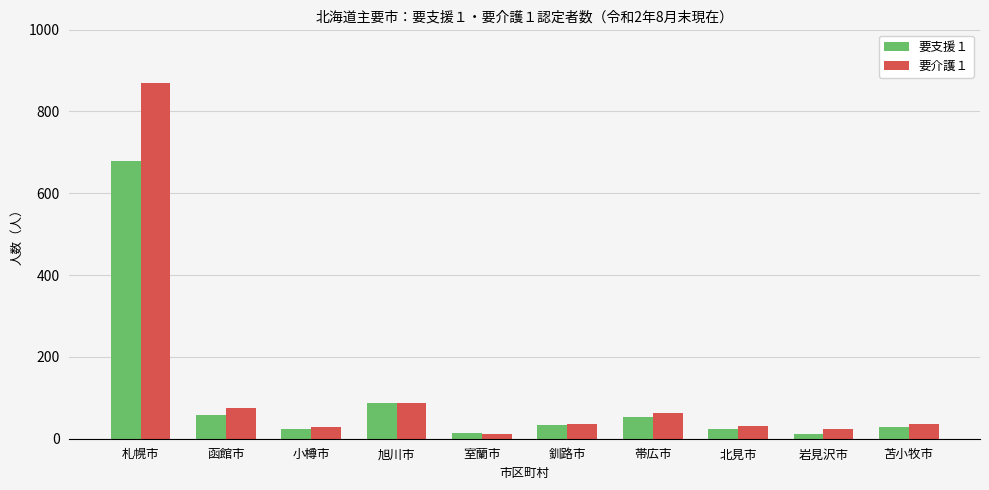

List the series in order of their peak value, highest first.

要介護１, 要支援１